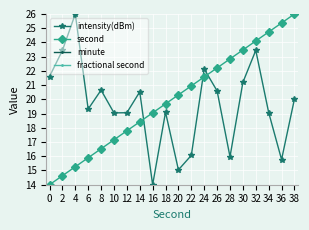

At which label is second closest to 20?

18